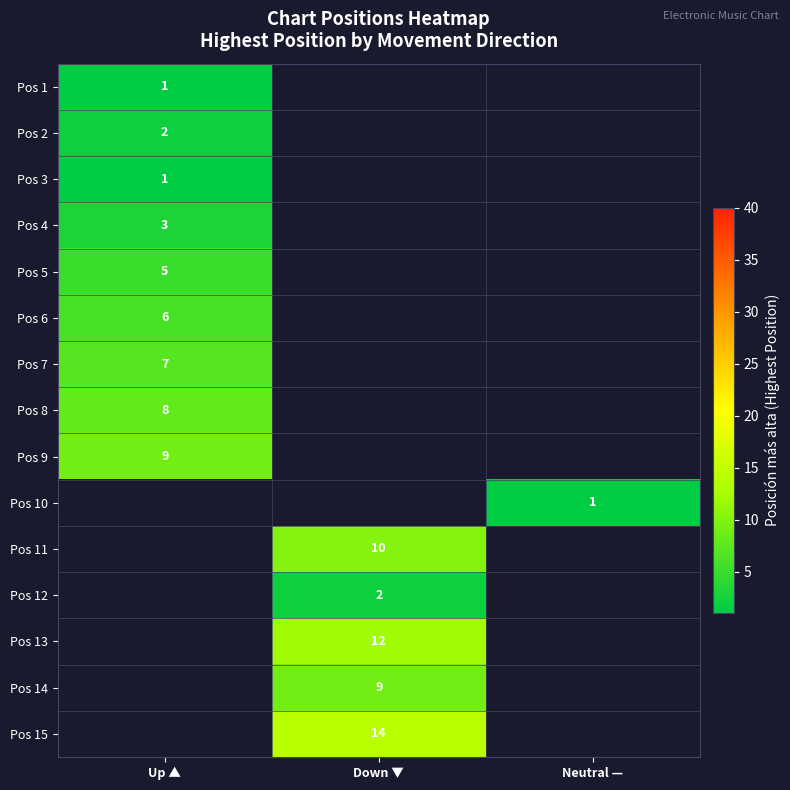

The value of Pos 3 at Up ▲ is 1. True or false?

True